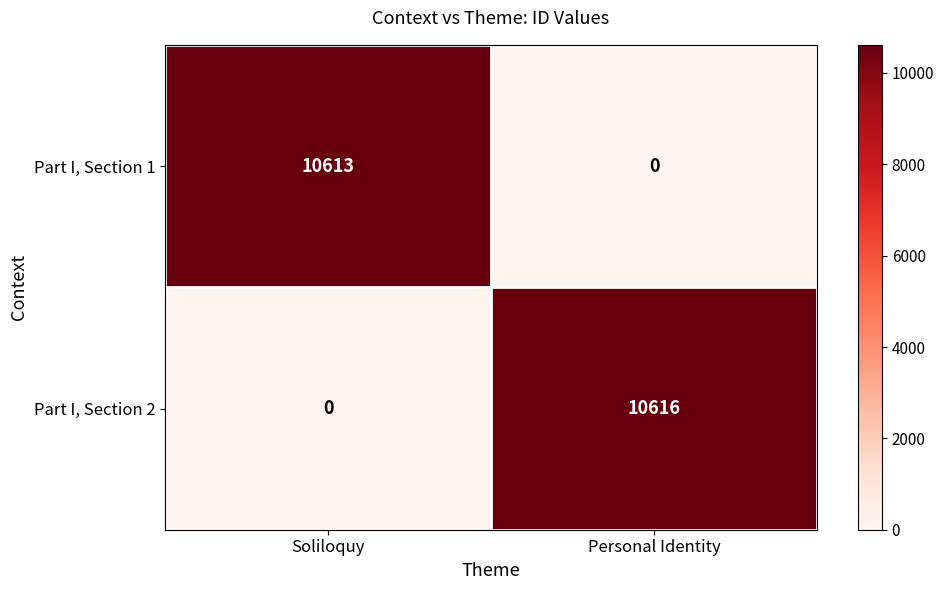

List the series in order of their overall mean, highest first.

Part I, Section 2, Part I, Section 1